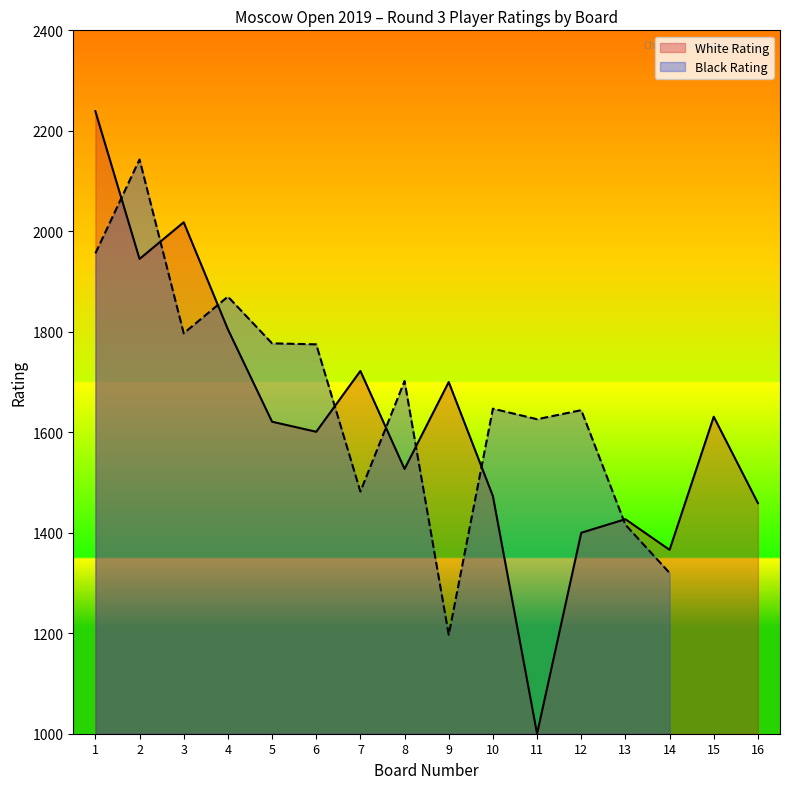

Is the value of White Rating at 3 greater than the value of Board No at 4?

Yes